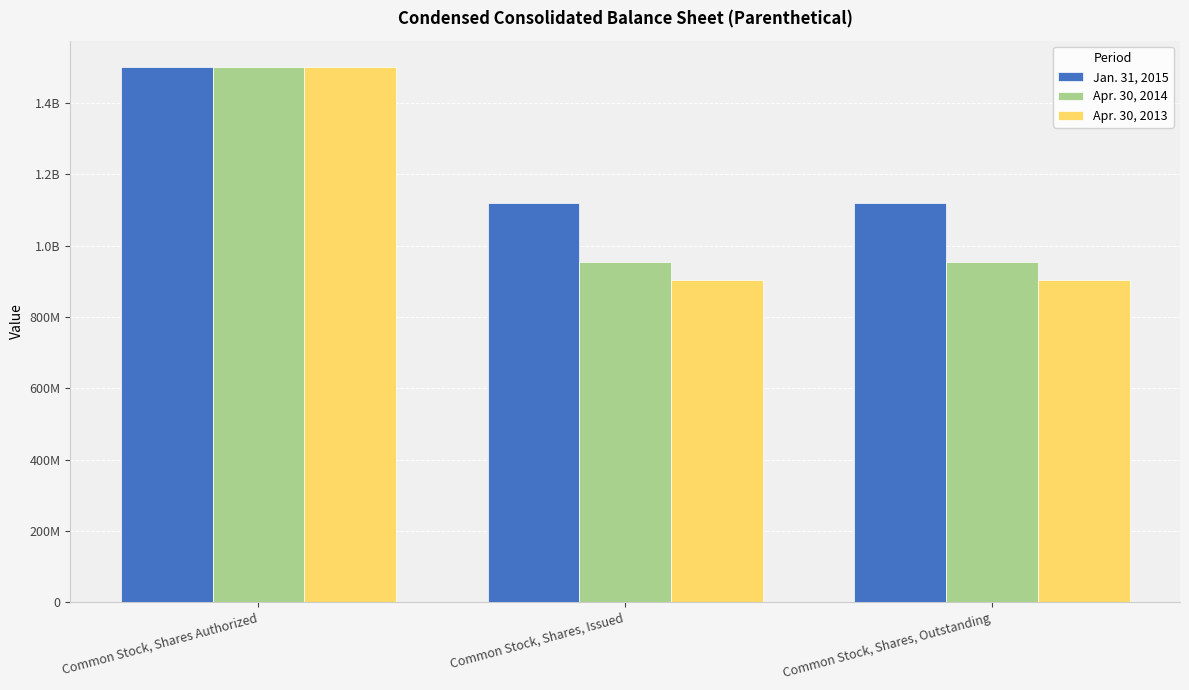

Does the chart contain any negative values?

No